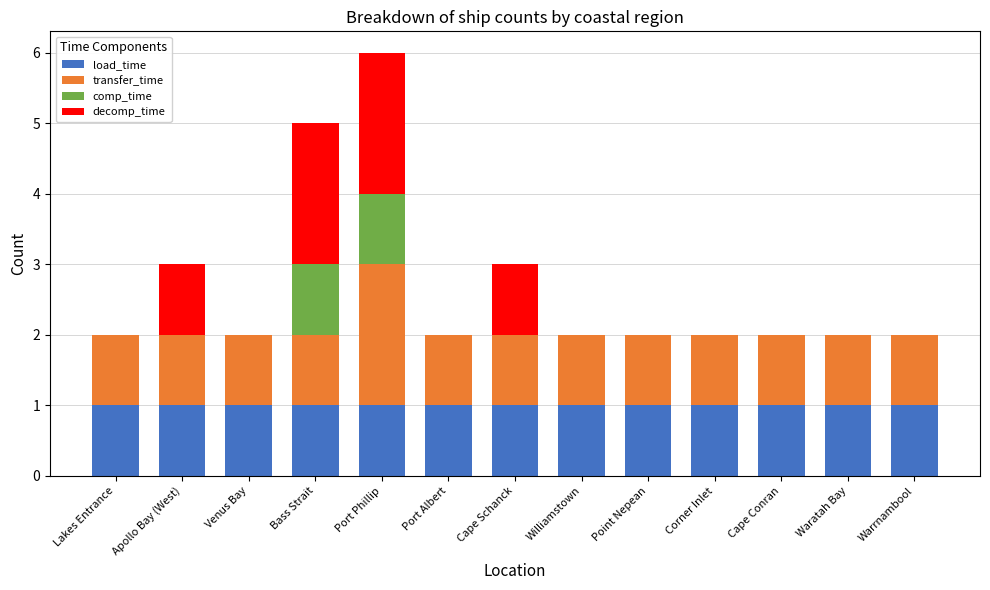

At which category is the sum across all series the highest?

Port Phillip